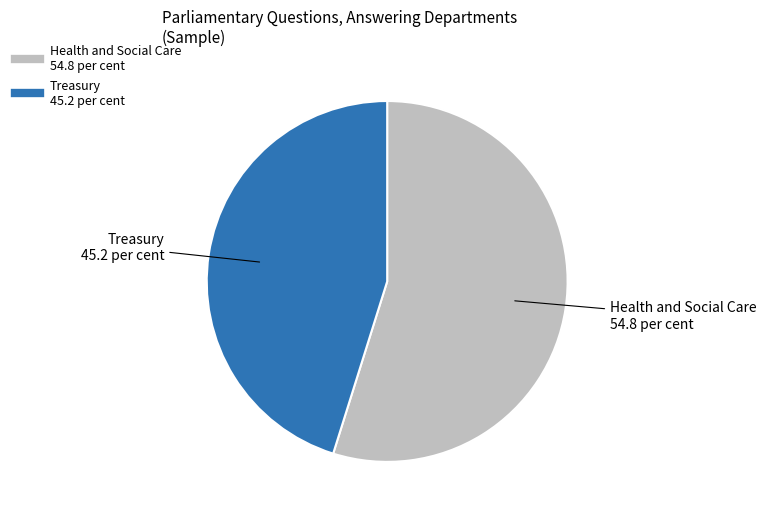

Combined, do Treasury and Health and Social Care account for over 50%?

Yes